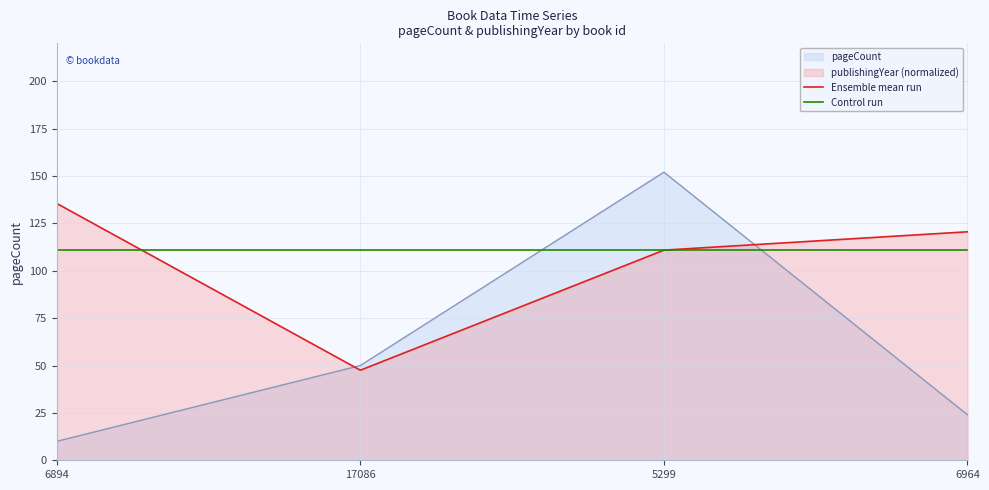

At which category is the sum across all series the highest?

5299